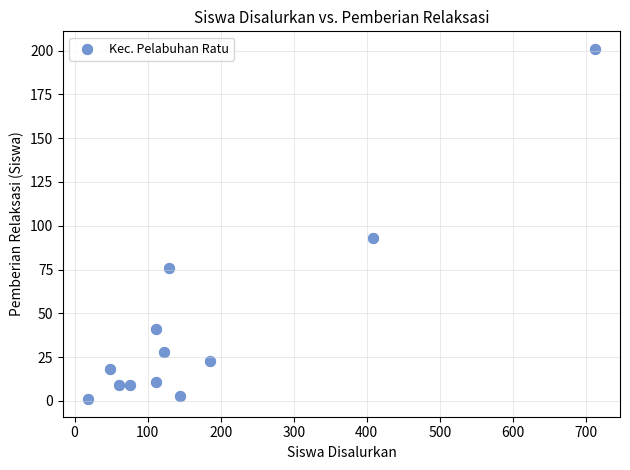

What is the average X value?

177